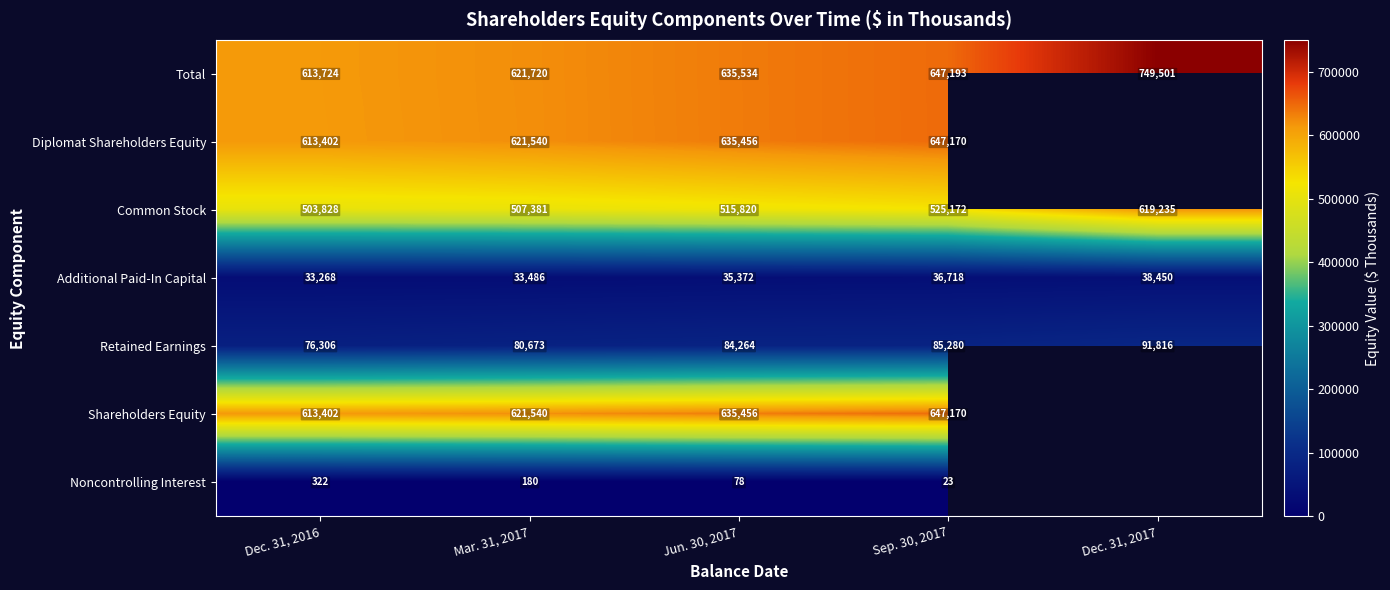

What is the total value across all series at Dec. 31, 2016?

2454252.0